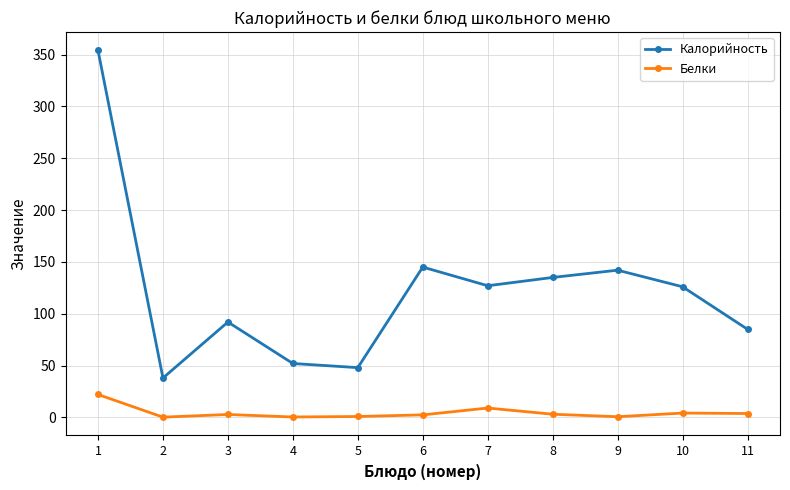

How many lines are shown in the chart?

2